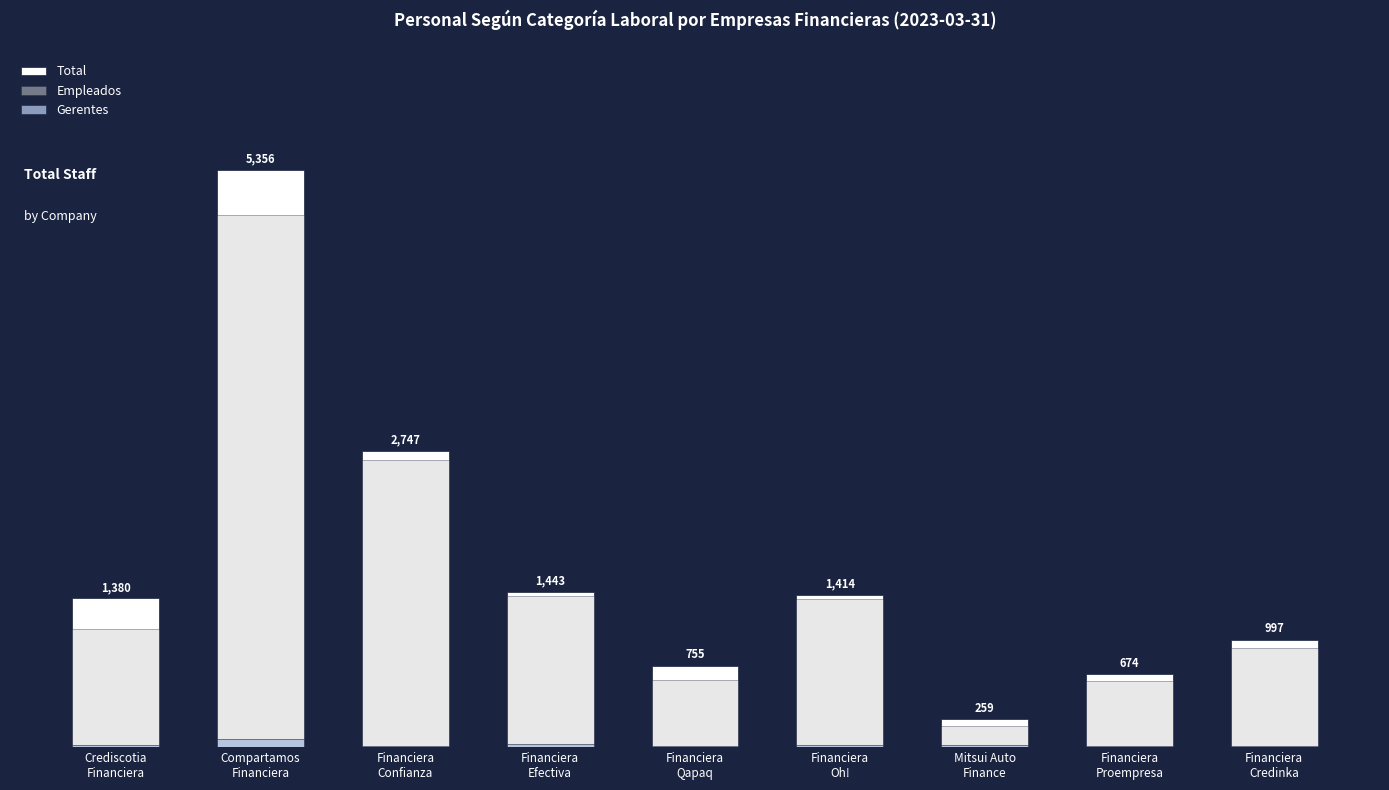

What is the value of the Empleados bar at the 3rd from the left?

2666